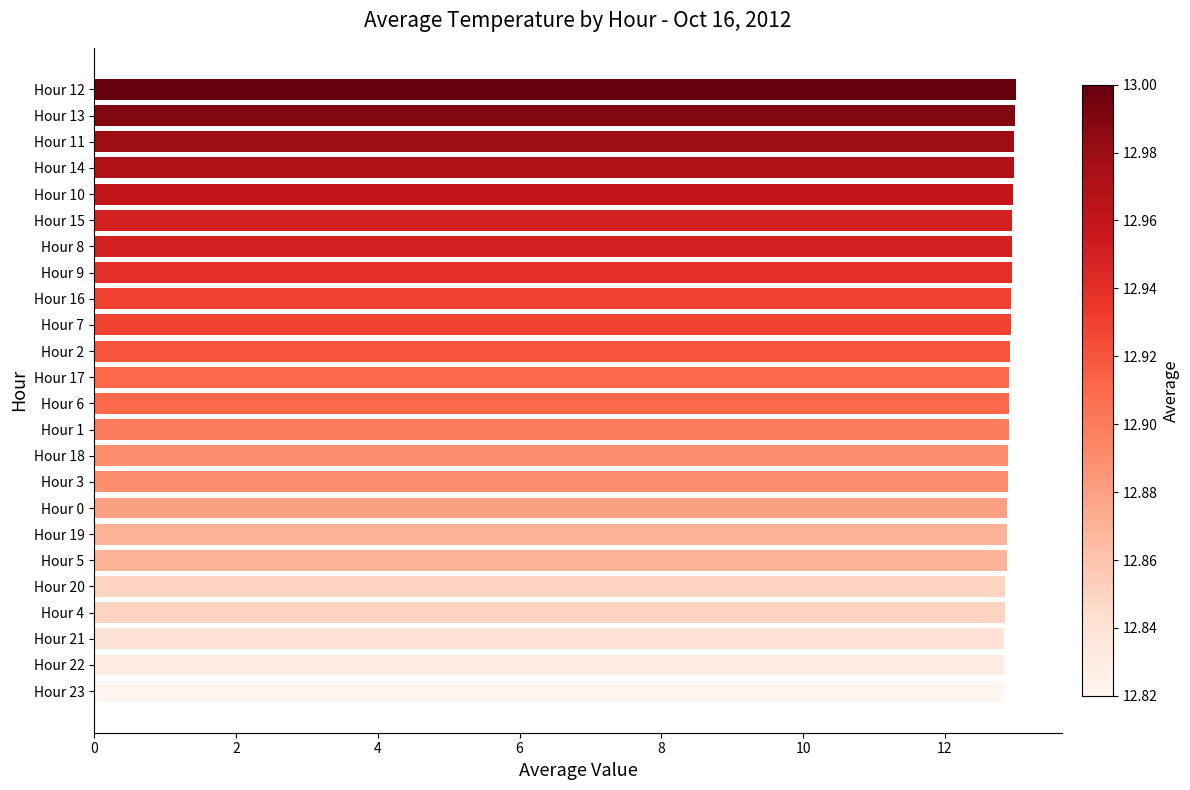

What is the sum of all values?

309.8